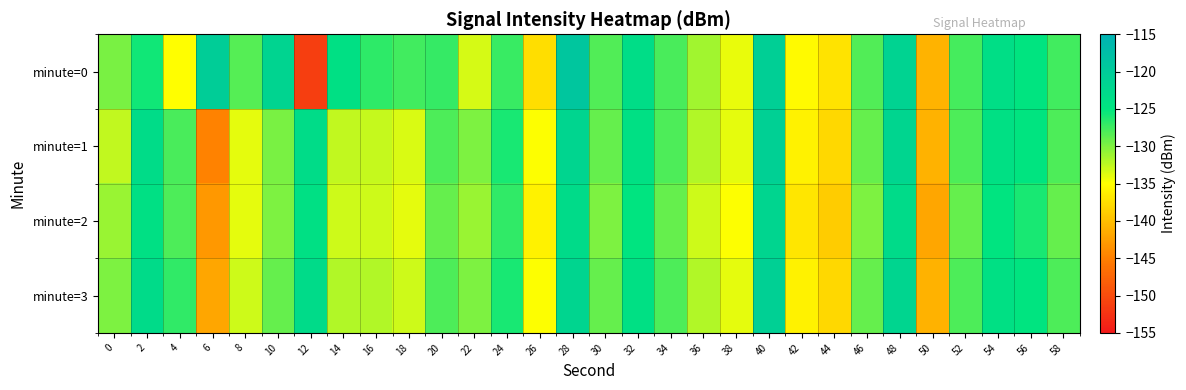

Reading left to right, extract all data points from this chart.

minute=0: 0=-129.8	2=-125.7	4=-135.1	6=-120.3	8=-128.3	10=-121.7	12=-151.3	14=-124.0	16=-126.8	18=-127.6	20=-127.1	22=-133.4	24=-127.3	26=-137.6	28=-119.1	30=-128.2	32=-123.5	34=-127.9	36=-131.4	38=-134.1	40=-120.6	42=-135.4	44=-137.1	46=-128.1	48=-121.5	50=-140.8	52=-127.7	54=-123.6	56=-124.9	58=-127.5
minute=1: 0=-132.5	2=-123.2	4=-127.9	6=-144.8	8=-134.0	10=-129.7	12=-123.4	14=-132.6	16=-132.8	18=-133.5	20=-128.0	22=-130.0	24=-126.0	26=-135.0	28=-122.0	30=-129.0	32=-124.0	34=-128.0	36=-132.0	38=-134.0	40=-121.0	42=-136.0	44=-138.0	46=-129.0	48=-122.0	50=-141.0	52=-128.0	54=-124.0	56=-125.0	58=-128.0
minute=2: 0=-131.0	2=-124.0	4=-128.0	6=-143.0	8=-134.0	10=-130.0	12=-124.0	14=-133.0	16=-133.0	18=-134.0	20=-129.0	22=-131.0	24=-127.0	26=-136.0	28=-123.0	30=-130.0	32=-125.0	34=-129.0	36=-133.0	38=-135.0	40=-122.0	42=-137.0	44=-139.0	46=-130.0	48=-123.0	50=-142.0	52=-129.0	54=-125.0	56=-126.0	58=-129.0
minute=3: 0=-130.0	2=-123.0	4=-127.0	6=-142.0	8=-133.0	10=-129.0	12=-123.0	14=-132.0	16=-132.0	18=-133.0	20=-128.0	22=-130.0	24=-126.0	26=-135.0	28=-122.0	30=-129.0	32=-124.0	34=-128.0	36=-132.0	38=-134.0	40=-121.0	42=-136.0	44=-138.0	46=-129.0	48=-122.0	50=-141.0	52=-128.0	54=-124.0	56=-125.0	58=-128.0